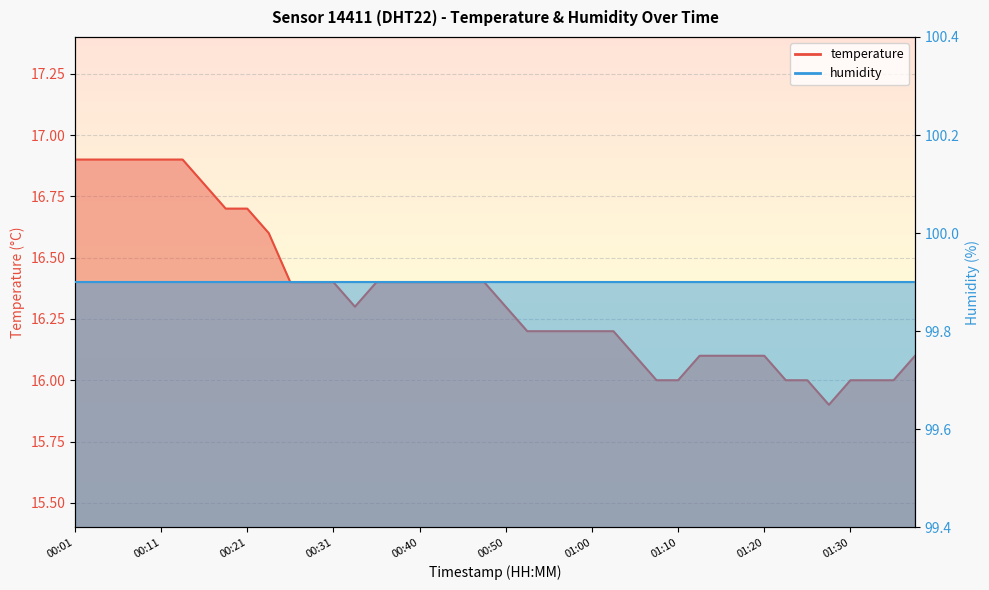

What is the label of the 36th point from the right?

00:11